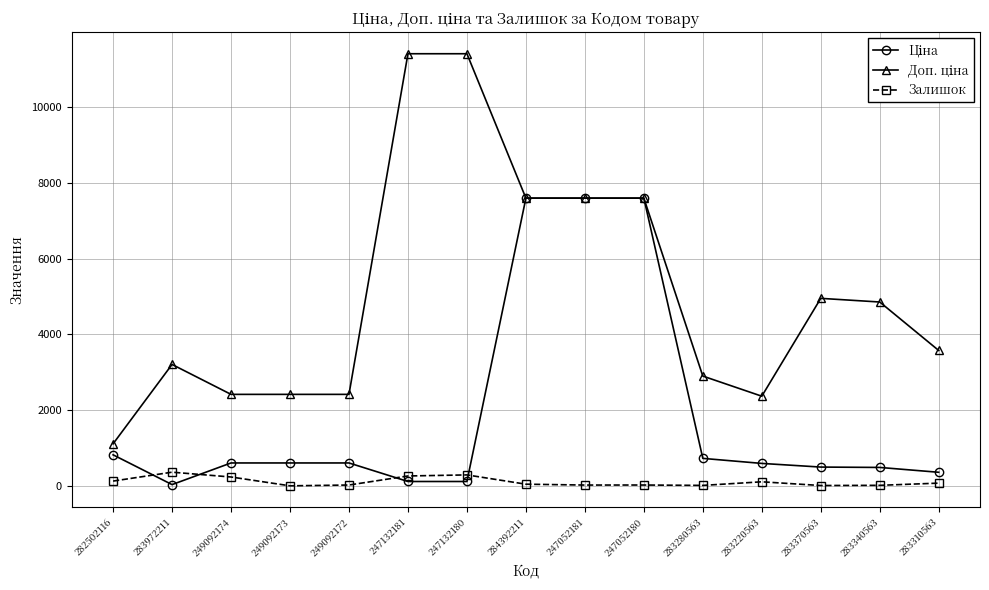

What is the greatest value displayed?

11410.0